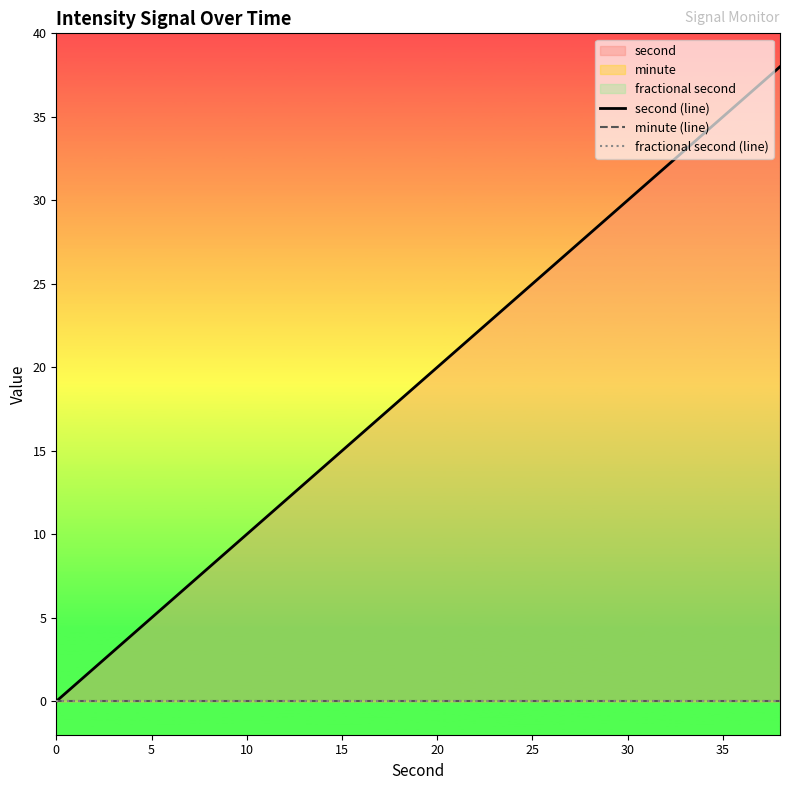

How many data points does each series have?

20